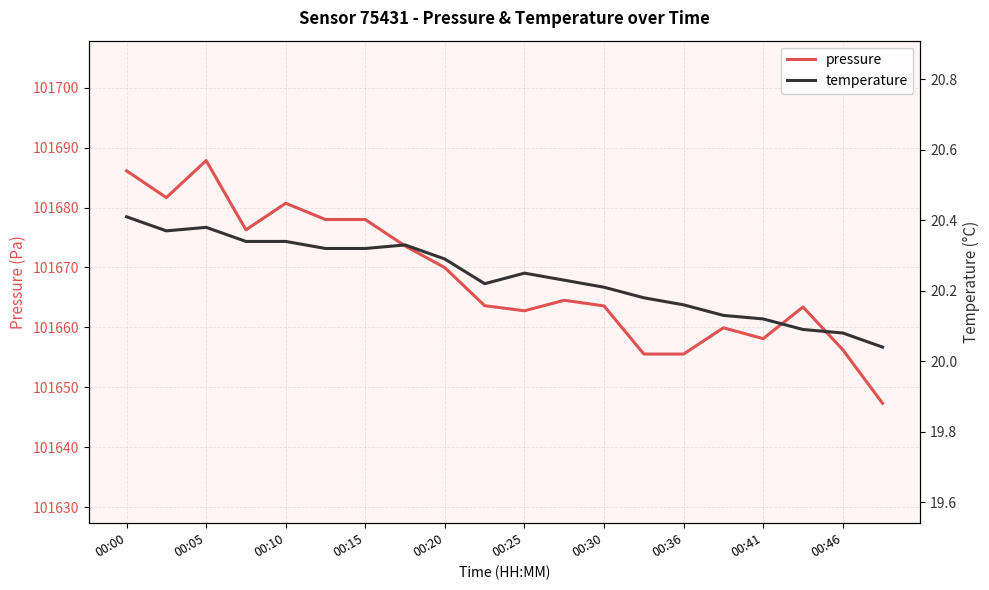

True or false: pressure and temperature intersect in this chart.

False